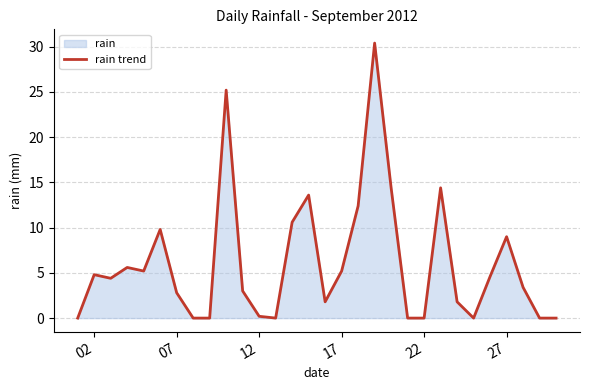

The value at 27 is 9.0. True or false?

True